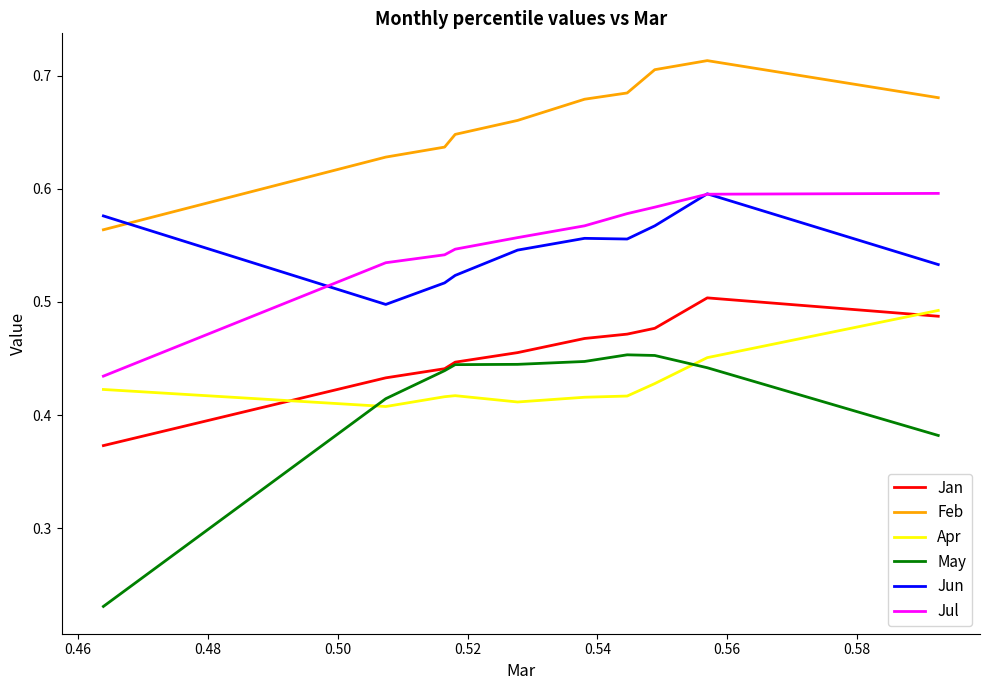

True or false: Feb and Jul cross at least once.

False